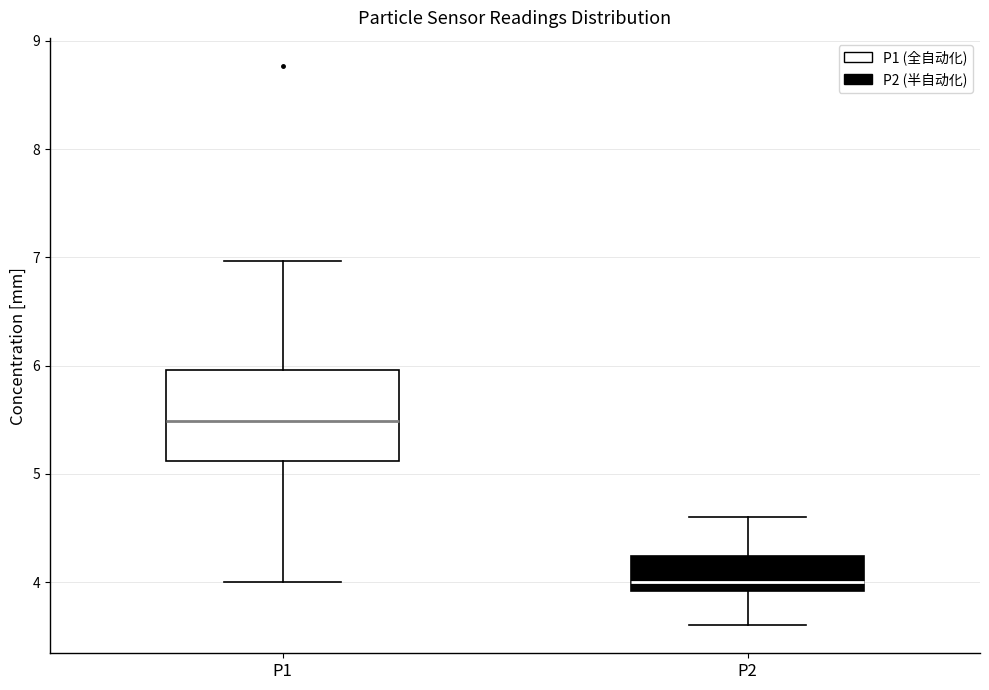

Comparing the boxes themselves (not the whiskers), which one is the tallest?

P1